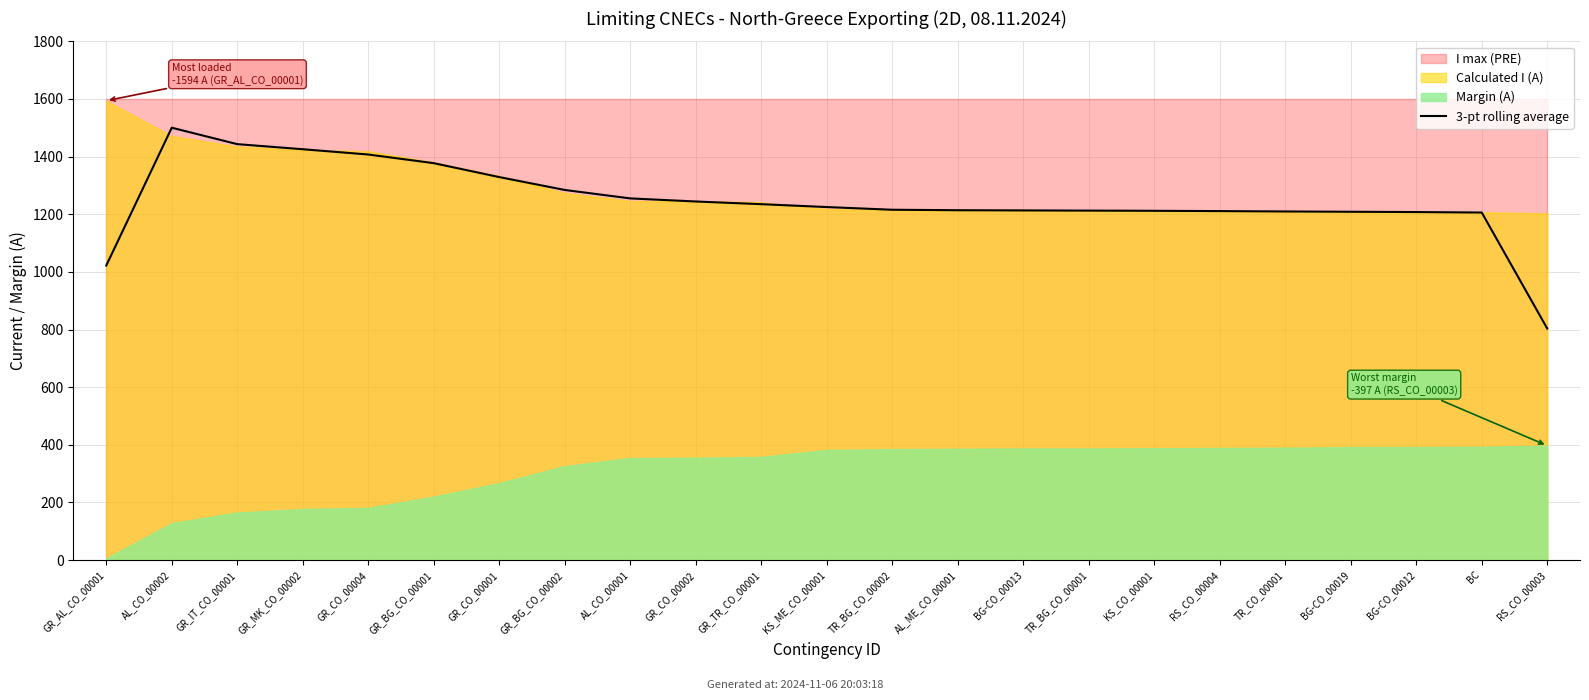

Is it true that the value at TR_BG_CO_00002 is 1215.7?

True